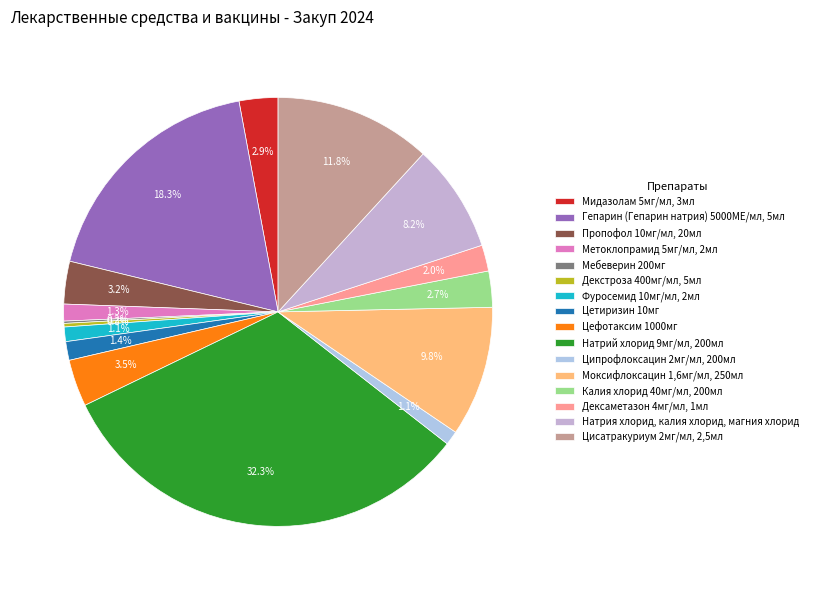

What is the largest slice in the pie chart?

Натрий хлорид 9мг/мл, 200мл